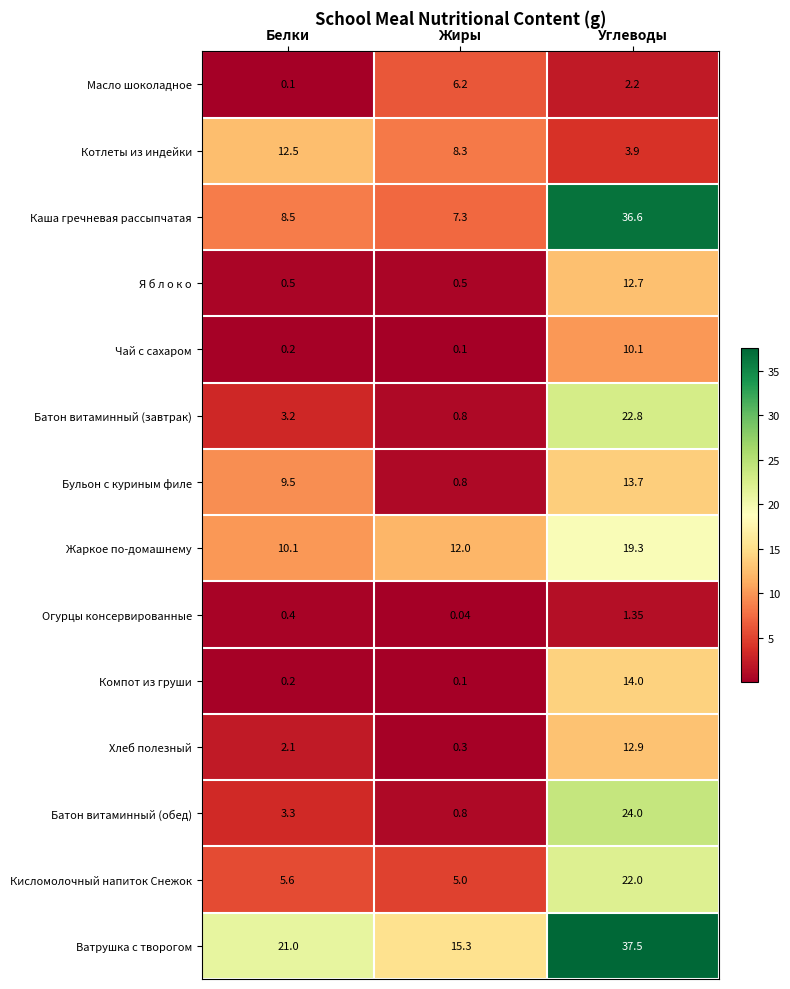

Where is Батон витаминный (обед) nearest to the value 12?

Белки